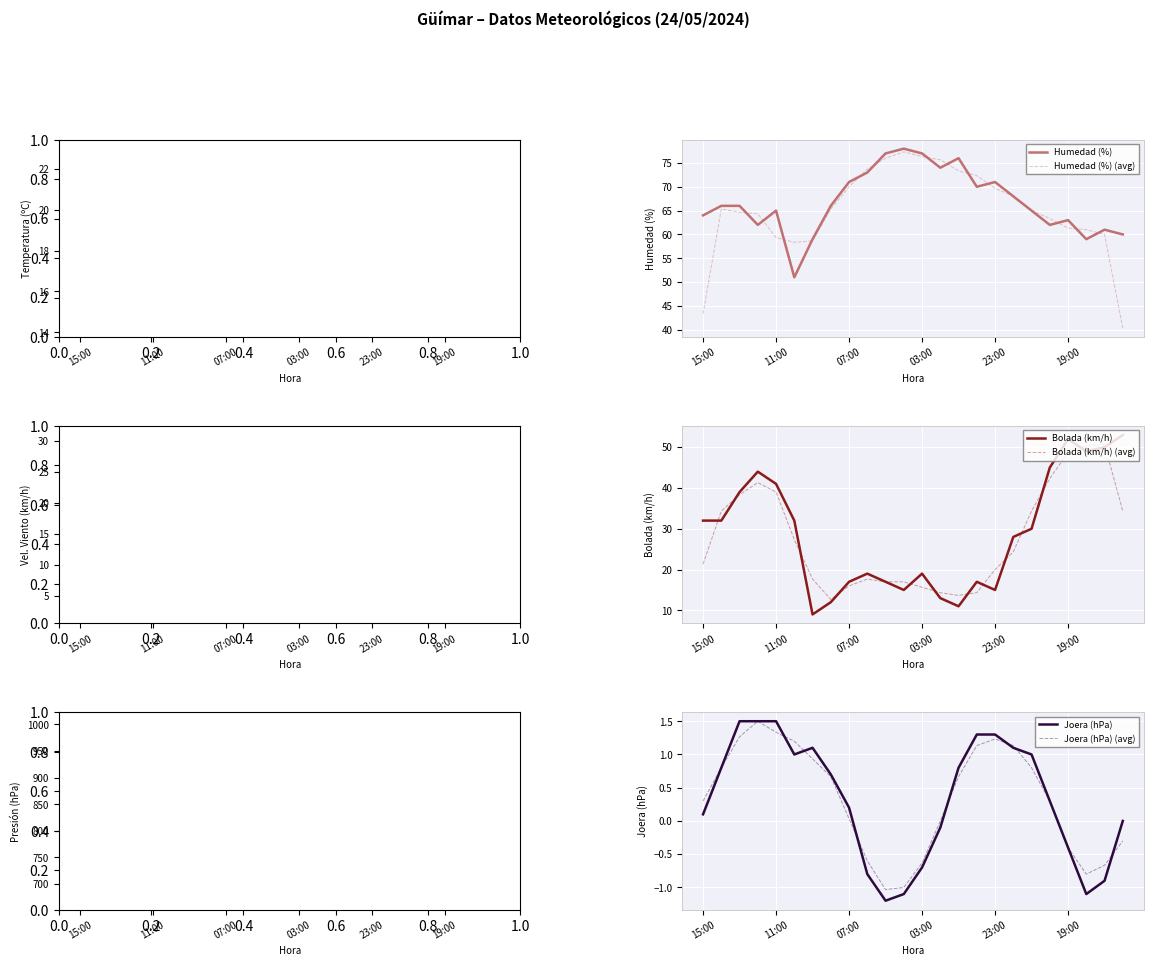

True or false: Vel. Viento (km/h) has more than 2 interior local peaks.

True